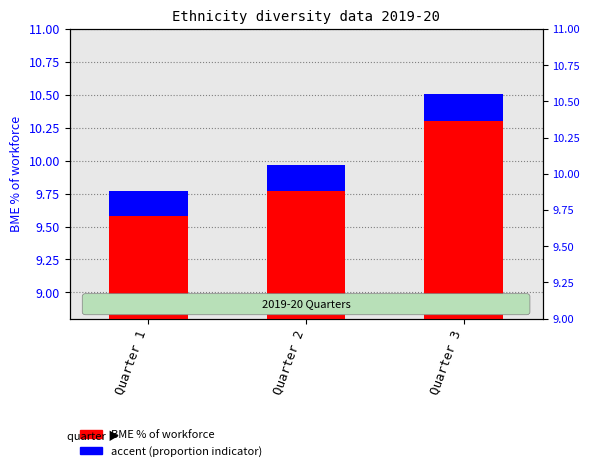

The value of BME % of workforce at Quarter 2 is 9.8. True or false?

True